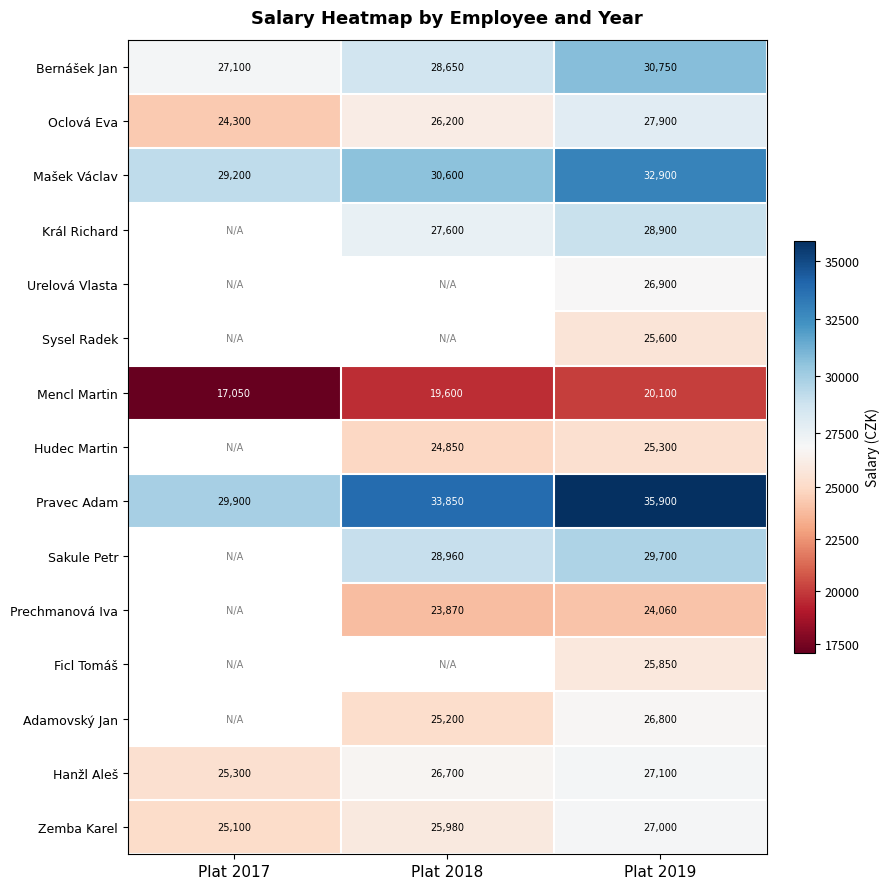

The Urelová Vlasta series shows 36556 at Plat 2019. True or false?

False